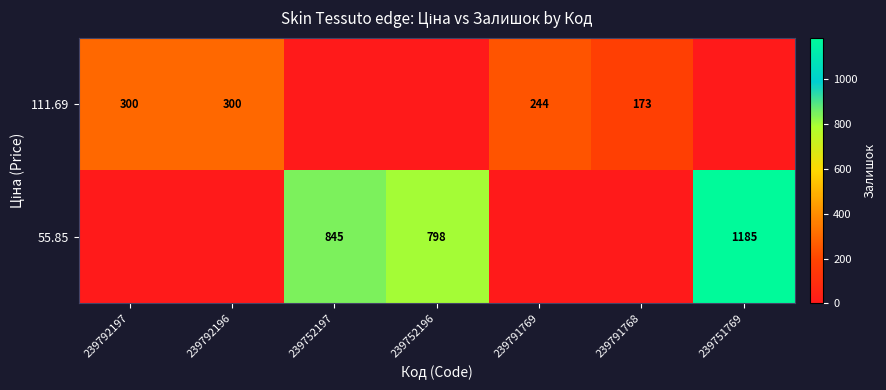

Which category has the highest value across all series?

239751769